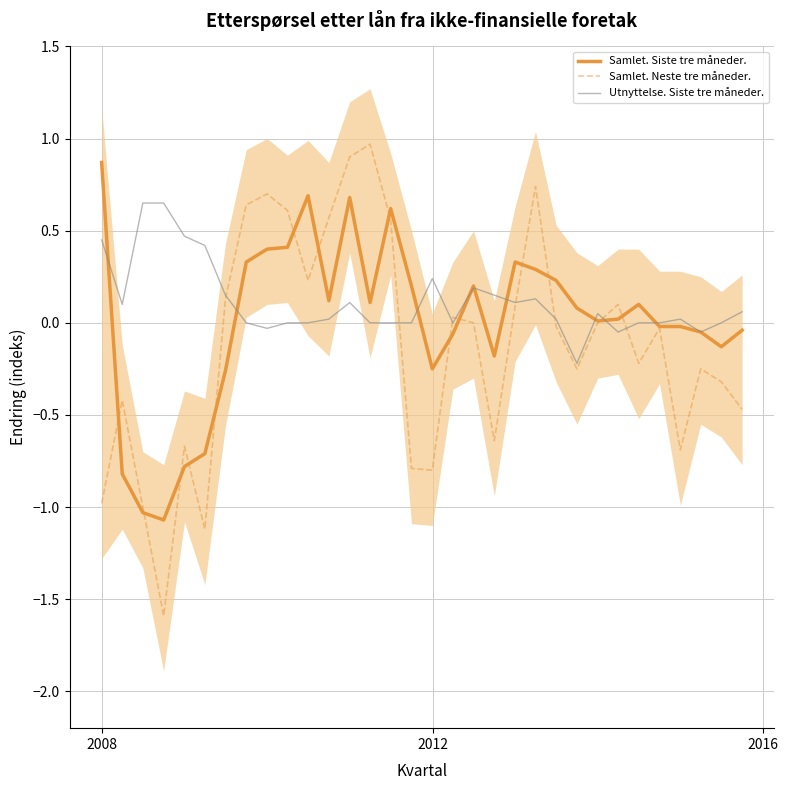

What is the lowest value of the Samlet. Siste tre måneder. series?

-1.1